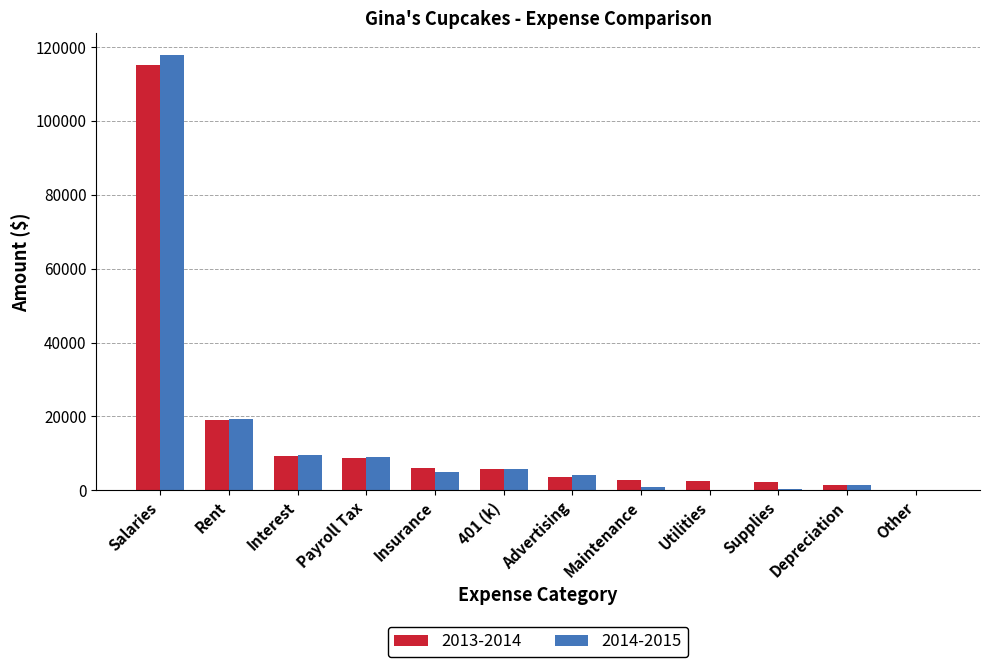

Which series changed the most between Rent and Advertising?

2013-2014